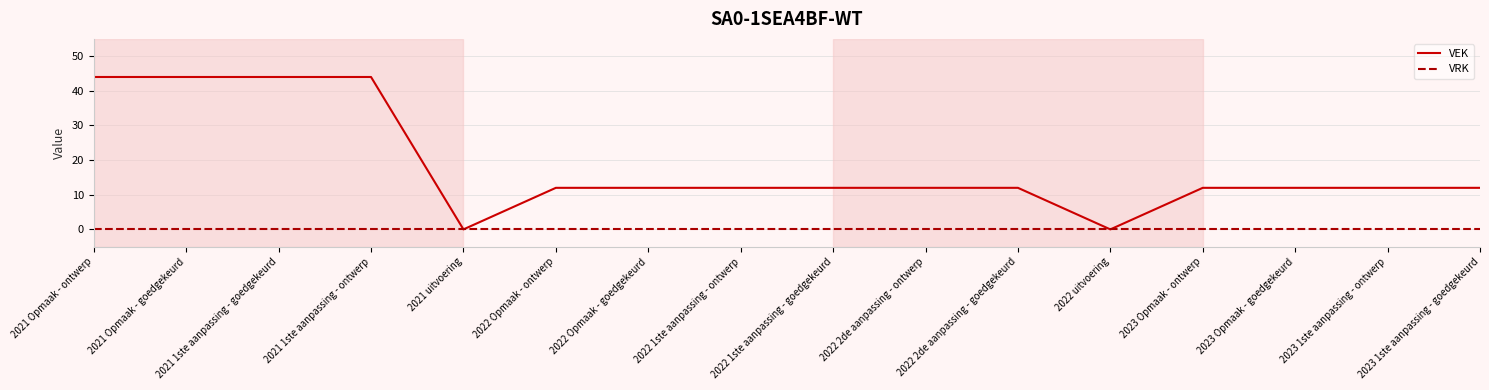

Which series has the widest spread of values?

VEK